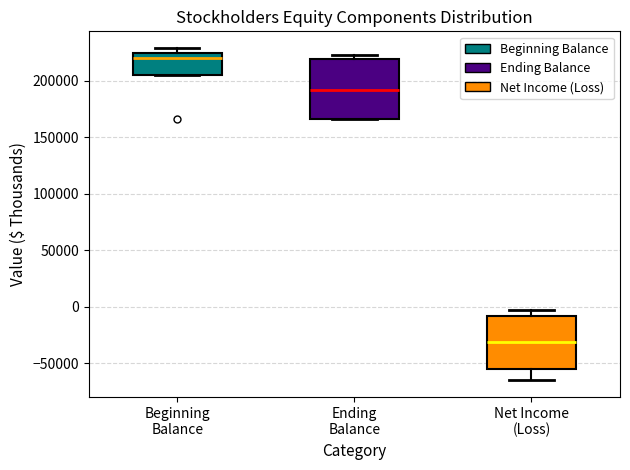

Reading left to right, transcribe this box plot: for each box, give where its median line is, the range the box spans, and where its two whiskers end, as read against the y-axis. The values are not printed on the chart, so give them approximately, as read against the axis.

Beginning Balance: median 220000, box 205000 to 225000, whiskers 205000 to 230000
Ending Balance: median 190000, box 165000 to 220000, whiskers 165000 to 225000
Net Income (Loss): median -30000, box -55000 to -10000, whiskers -65000 to -5000